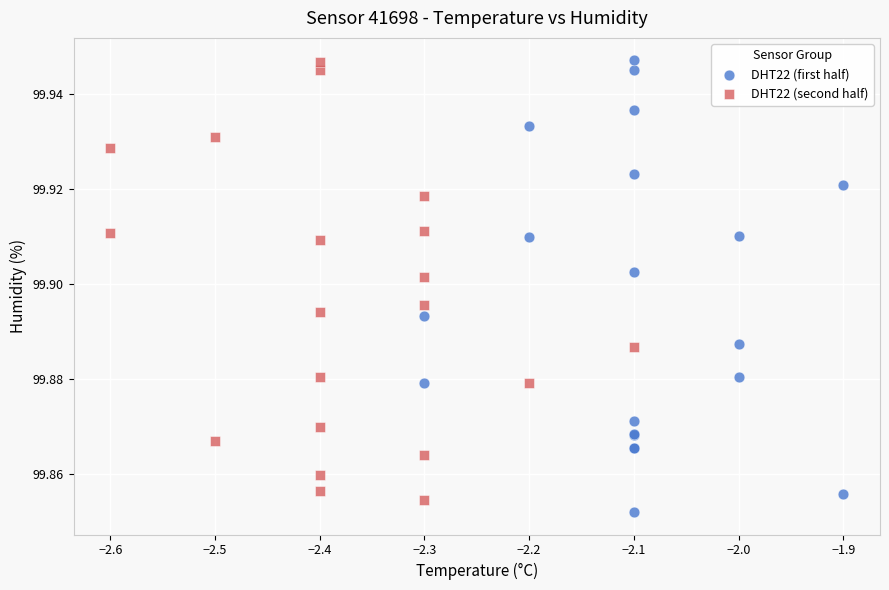

Which series contains the lowest Y value?

DHT22 (first half)